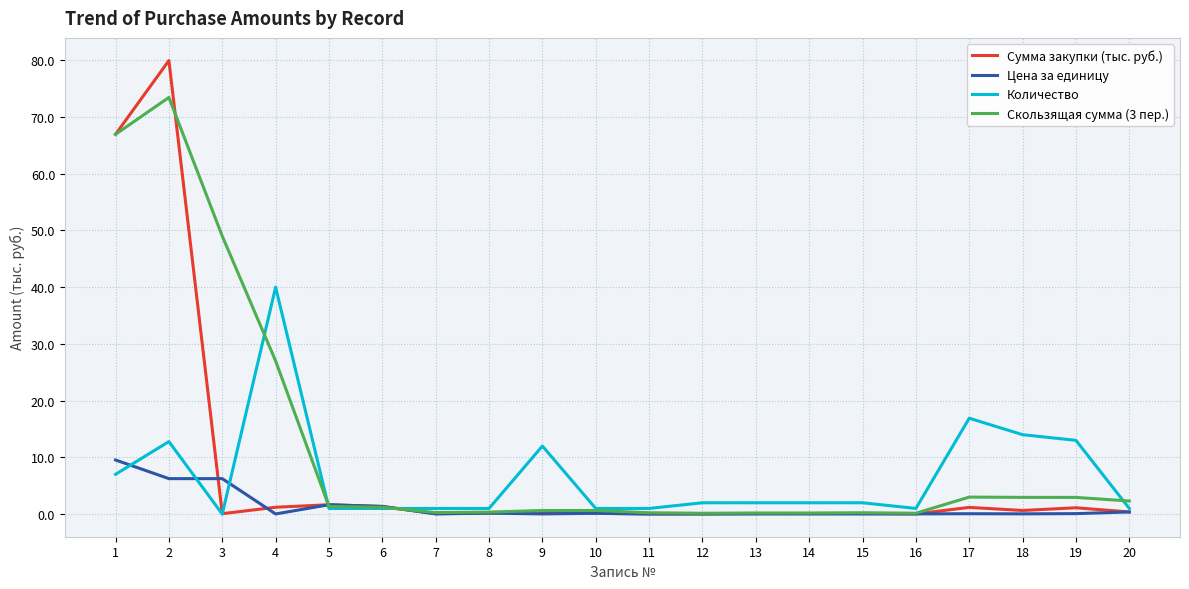

The value of Количество at 19 is 13.0. True or false?

True